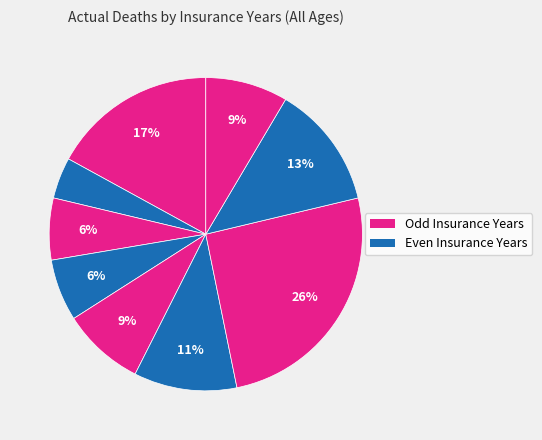

How many segments does this pie chart have?

9